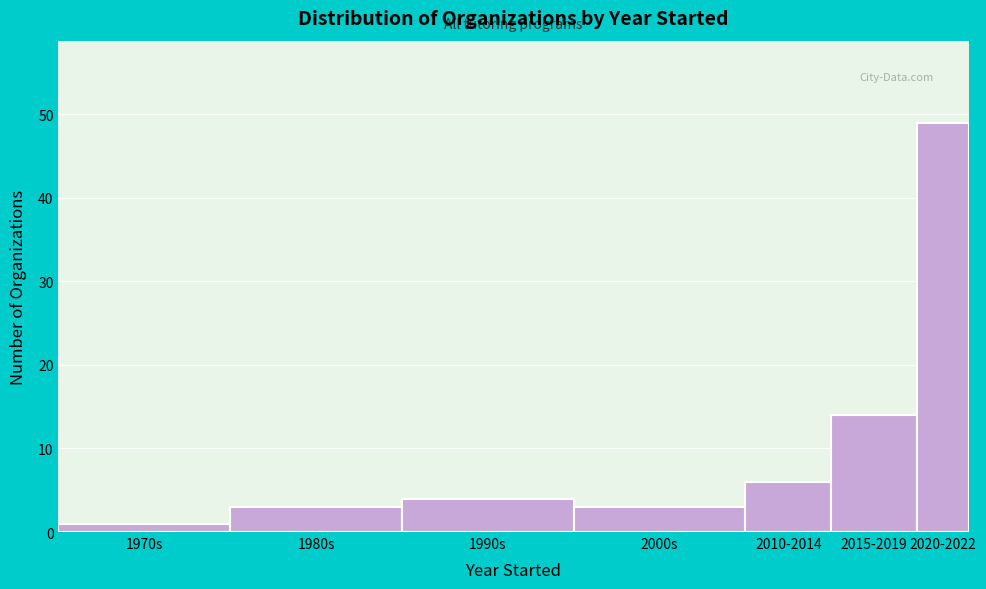

Reading left to right, what are all the values shown in this chart?

1970s=1	1980s=3	1990s=4	2000s=3	2010-2014=6	2015-2019=14	2020-2022=49